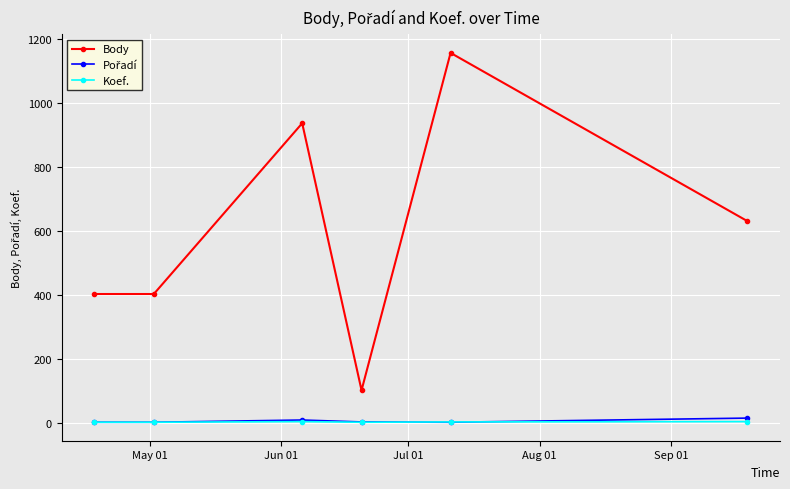

True or false: Koef. has more than 2 interior local peaks.

False